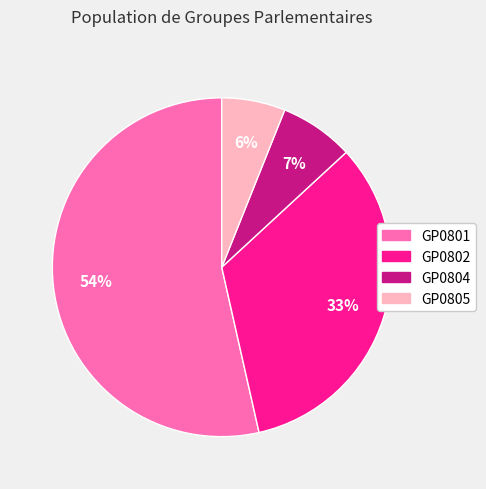

Is the sum of GP0804 and GP0802 greater than half?

No